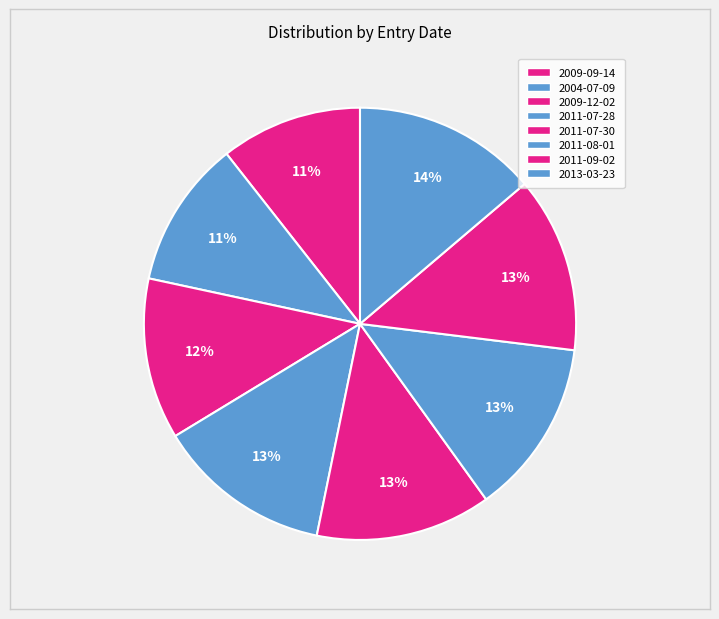

Count the number of slices in the pie.

8